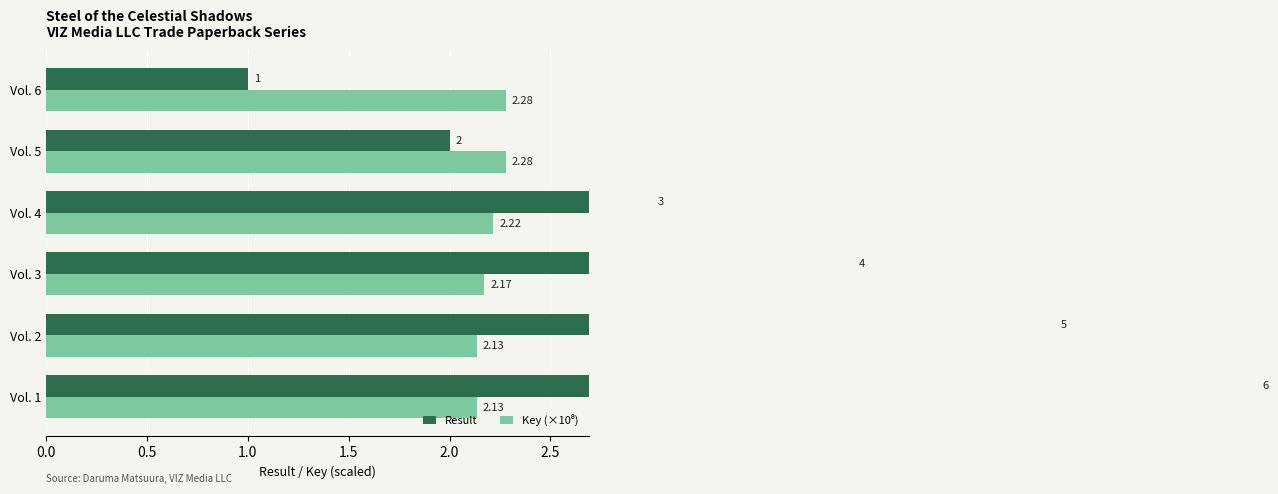

What is the highest value of the Key (×10⁸) series?

2.3